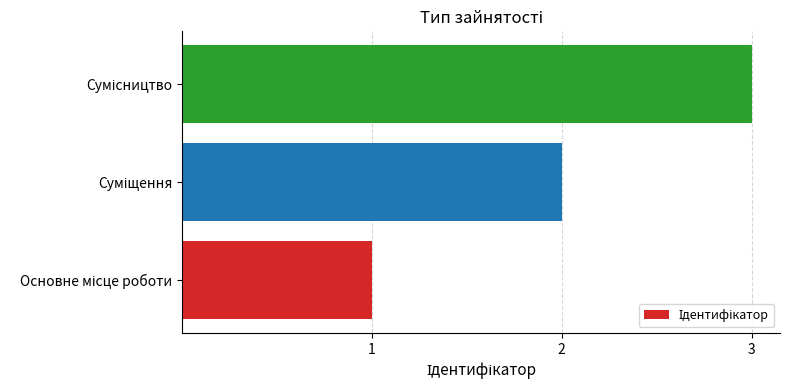

What is the greatest value displayed?

3